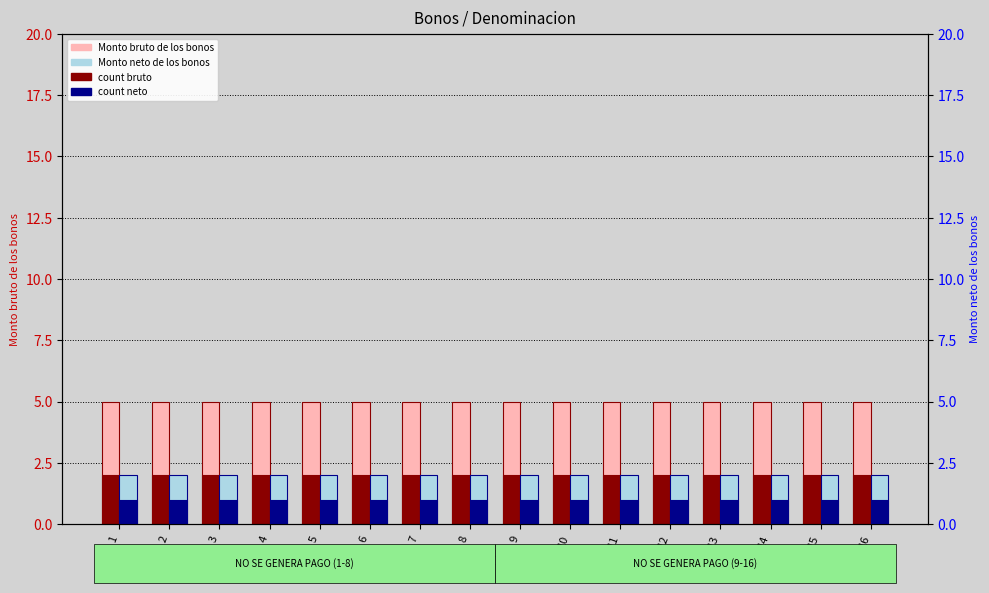

The Monto bruto de los bonos series shows 9 at 8. True or false?

False